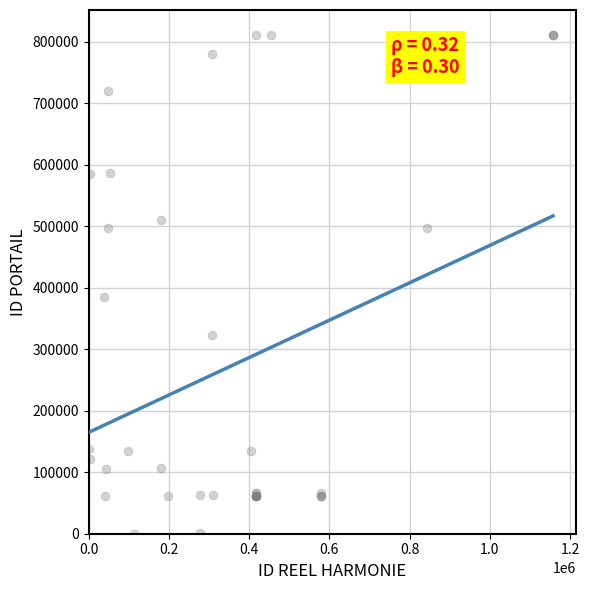

What Y value in the scatter plot is closest to 405517?

384751